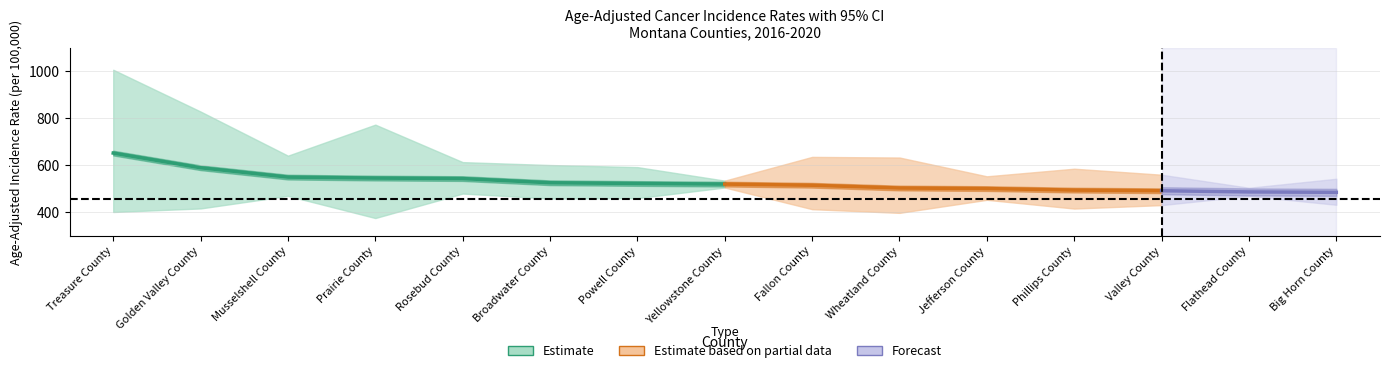

How many lines are shown in the chart?

4